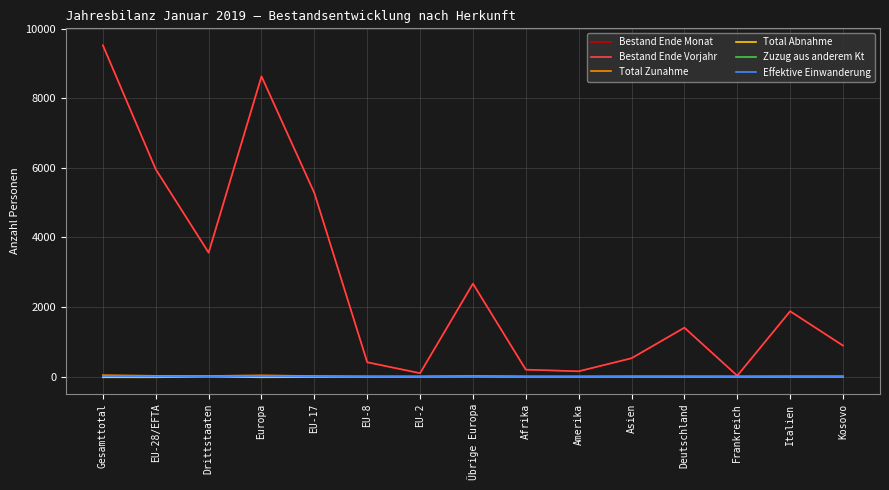

At which category does Bestand Ende Monat reach its first local peak?

Europa